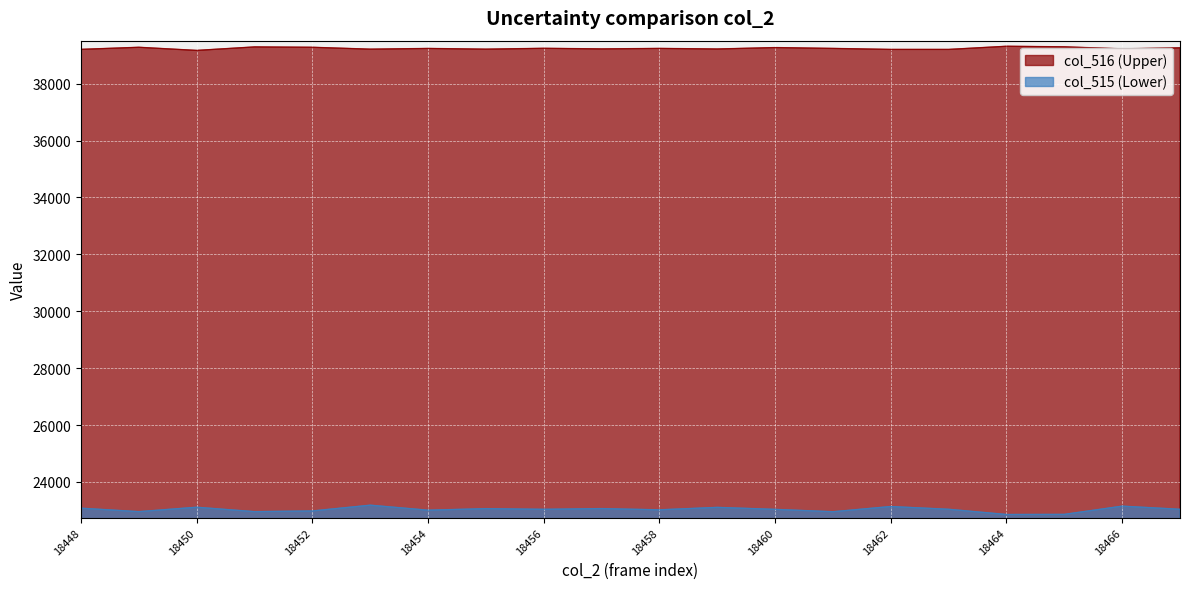

What is the difference between the col_516 values at 18456 and 18450?

74